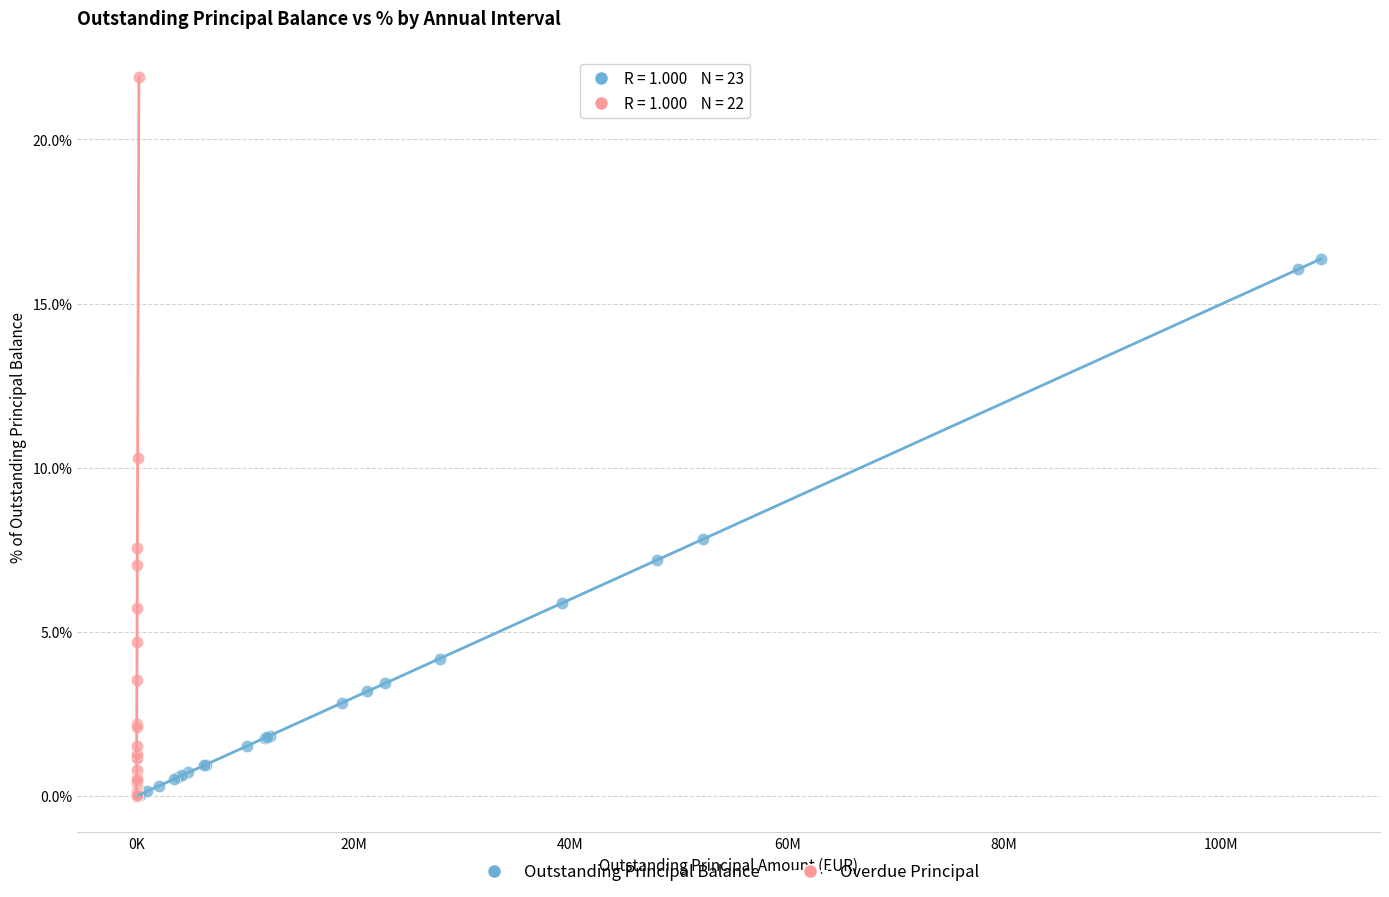

Which series reaches the maximum Y coordinate?

Overdue Principal